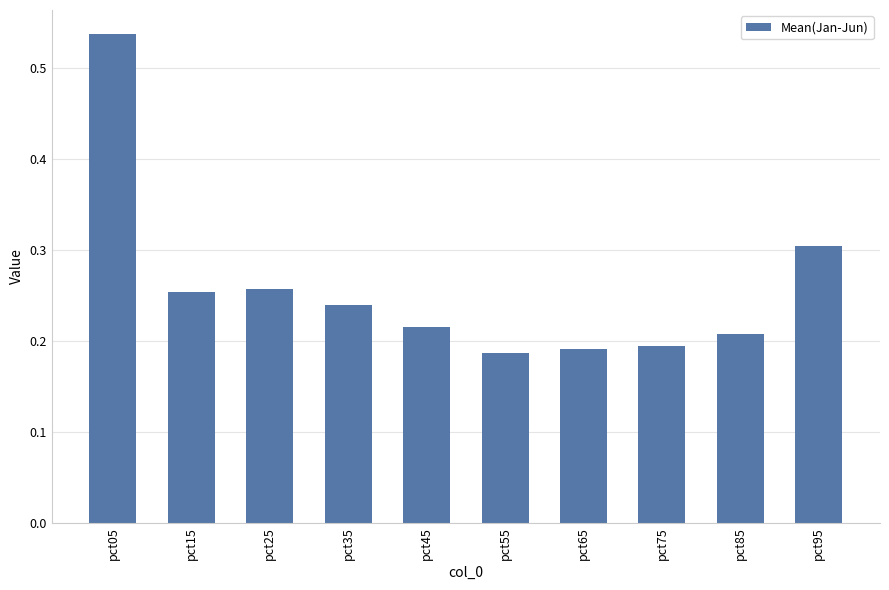

What is the sum of all values?

2.6